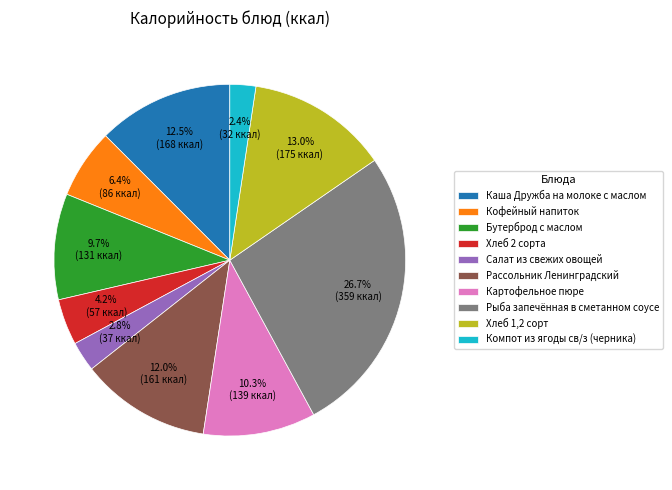

Is Хлеб 1,2 сорт the majority of the pie?

No